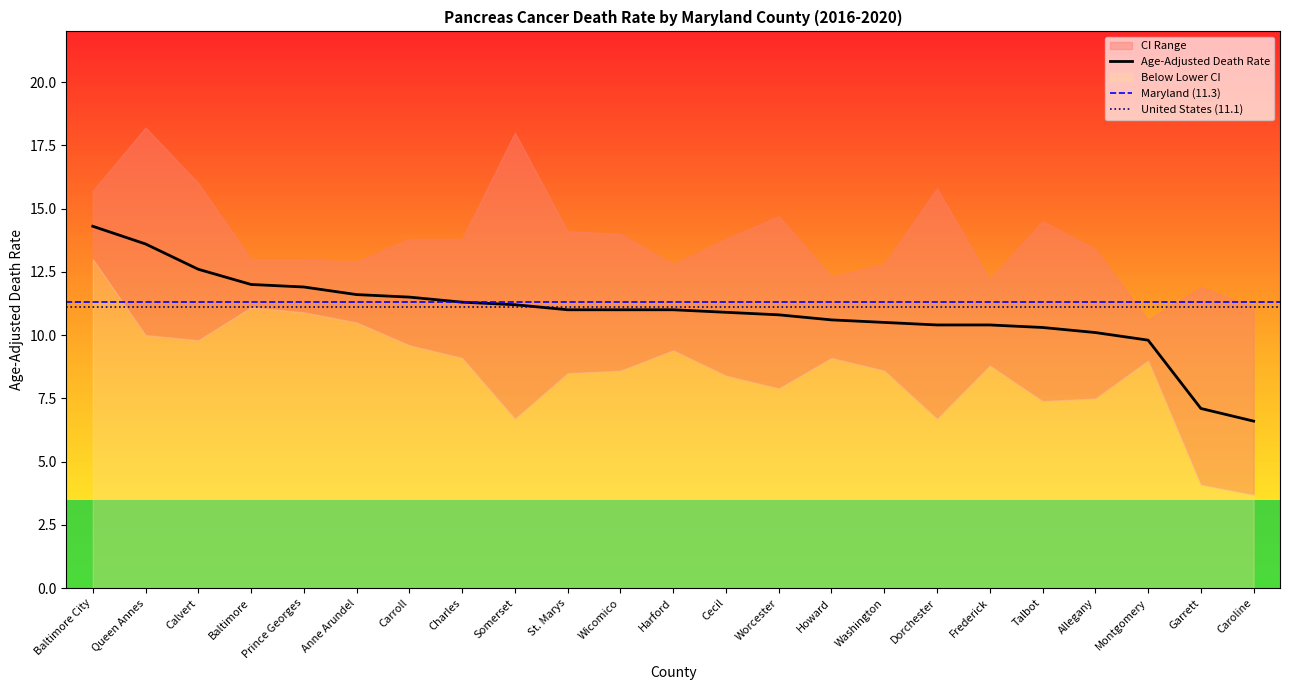

The value of Age-Adjusted Death Rate at Baltimore City is 19.3. True or false?

False